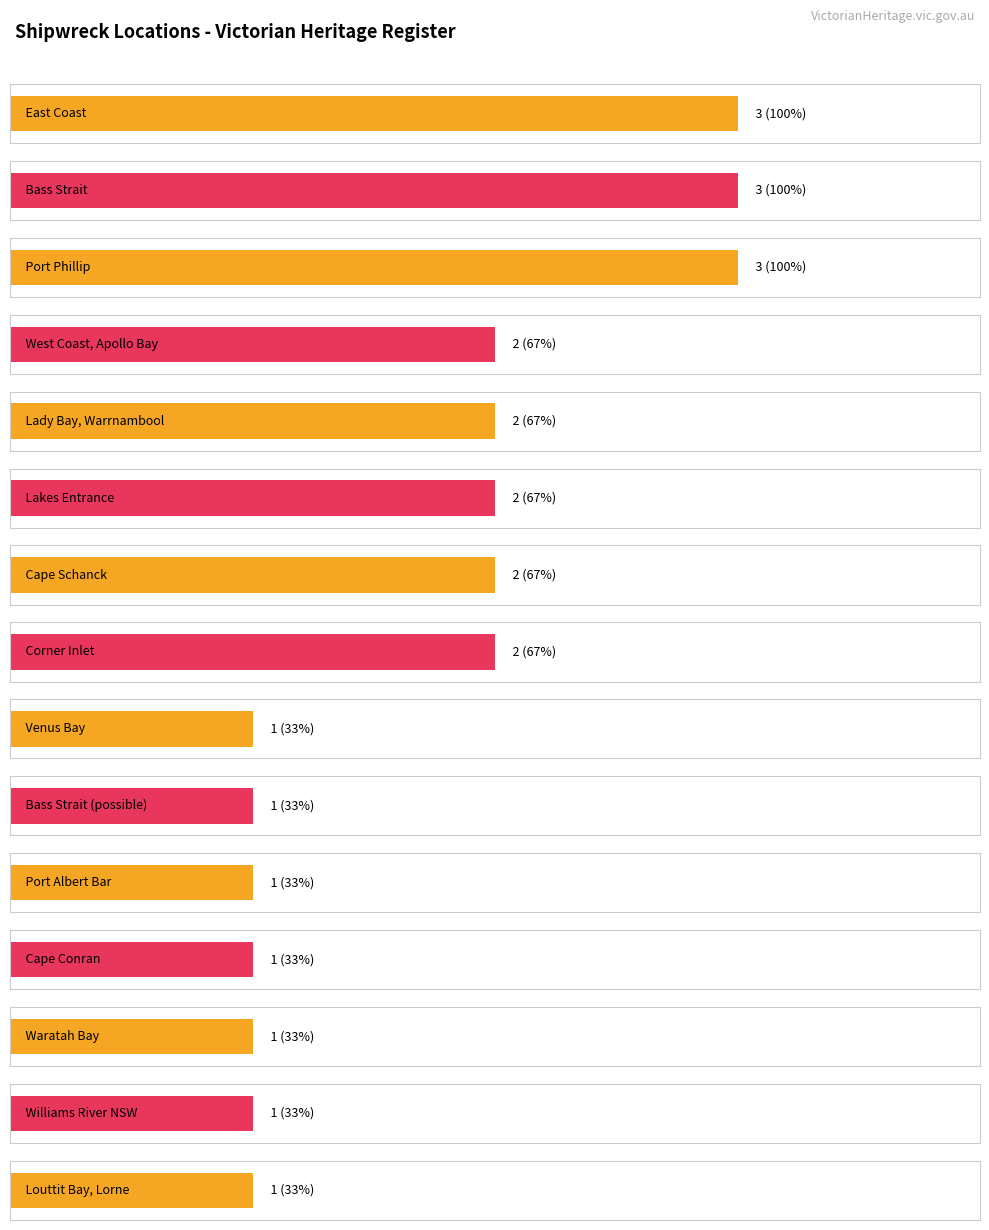

What is the minimum value shown in the chart?

1